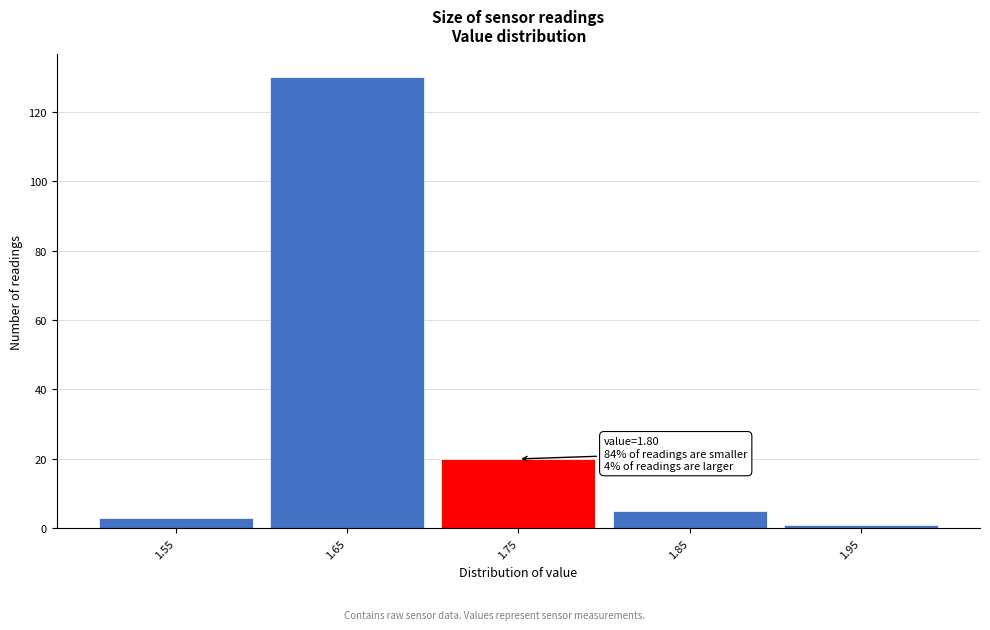

Reading left to right, extract all data points from this chart.

1.55=3	1.65=130	1.75=20	1.85=5	1.95=1